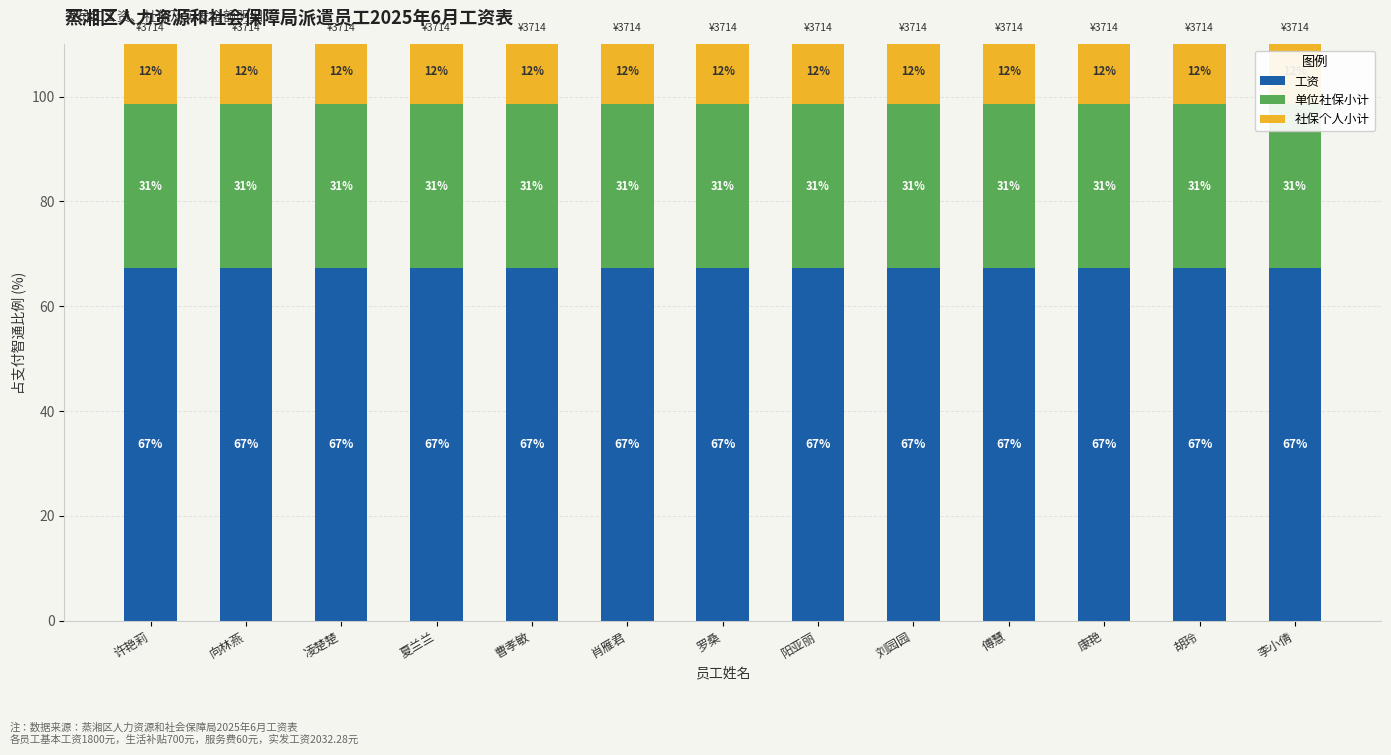

List the labels in order of 社保个人小计 value, largest first.

许艳莉, 向林燕, 凌楚楚, 夏兰兰, 曹孝敏, 肖雁君, 罗桑, 阳亚丽, 刘园园, 傅慧, 康艳, 胡玲, 李小倩